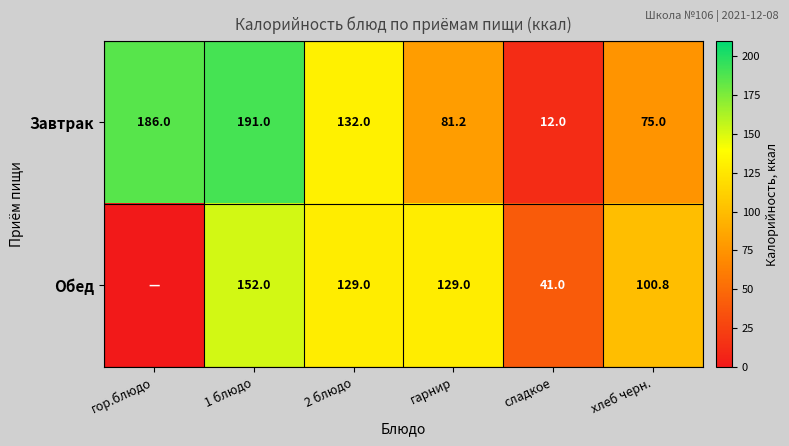

Which category has the lowest value across all series?

гор.блюдо